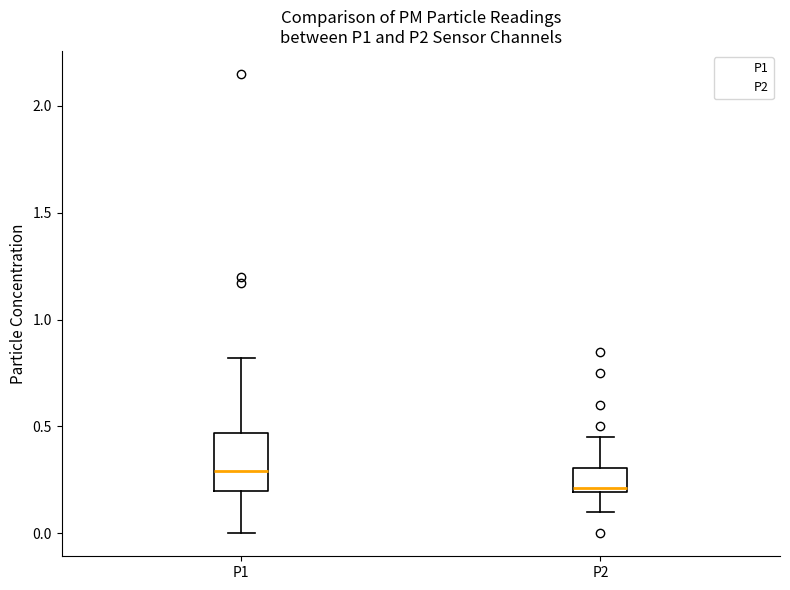

Reading left to right, read every box against the y-axis: the position of its median line, the range the box covers, and the ends of its whiskers. The values are not printed on the chart, so give them approximately, as read against the axis.

P1: median 0.30, box 0.20 to 0.45, whiskers 0.00 to 0.80
P2: median 0.20 (just above the box's lower edge), box 0.20 to 0.30, whiskers 0.10 to 0.45